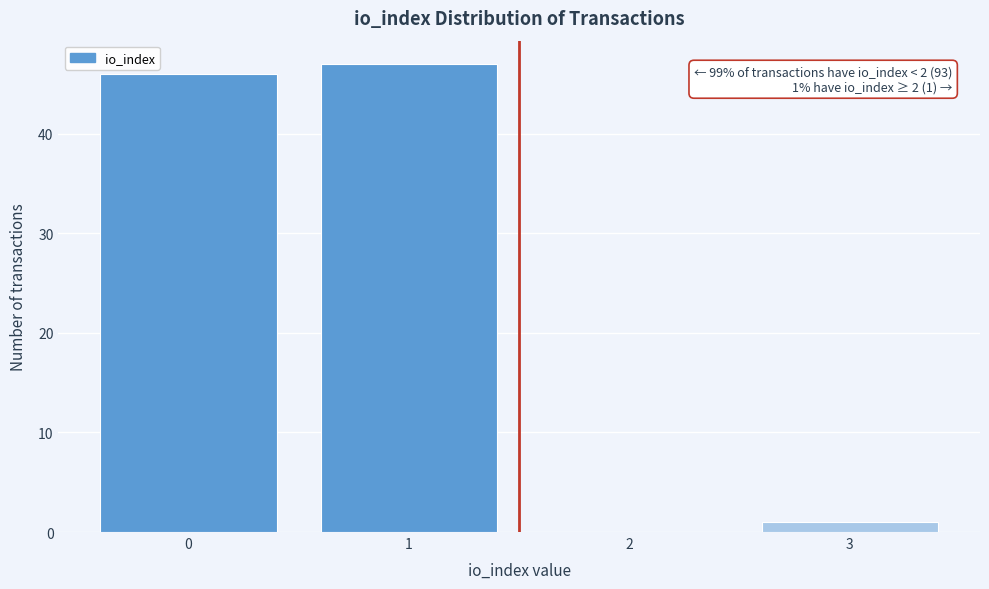

Reading left to right, list all the values displayed in this chart.

0=46	1=47	2=0	3=1